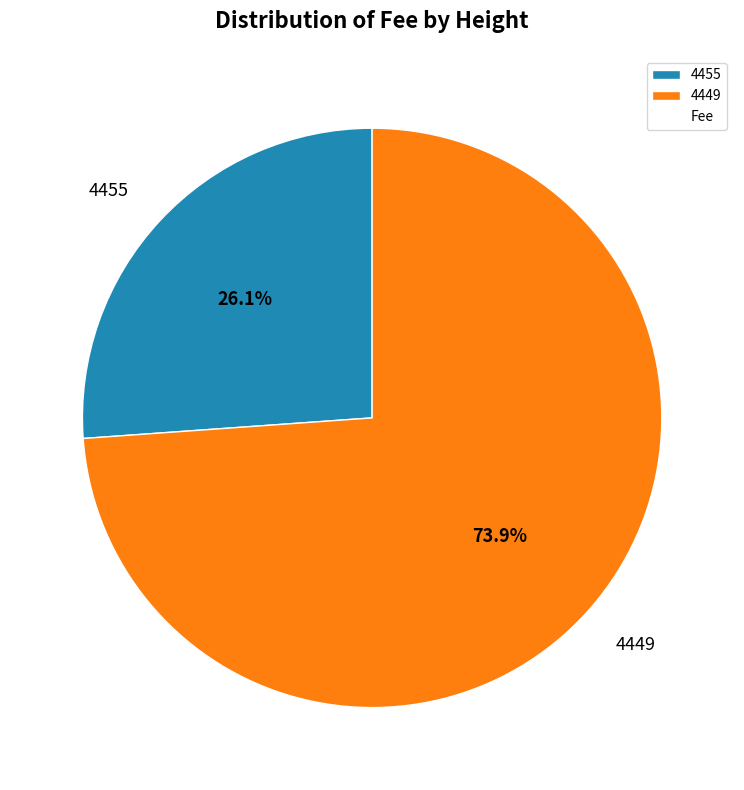

To the nearest percent, what is the difference between the largest and smallest slice percentages?

48%